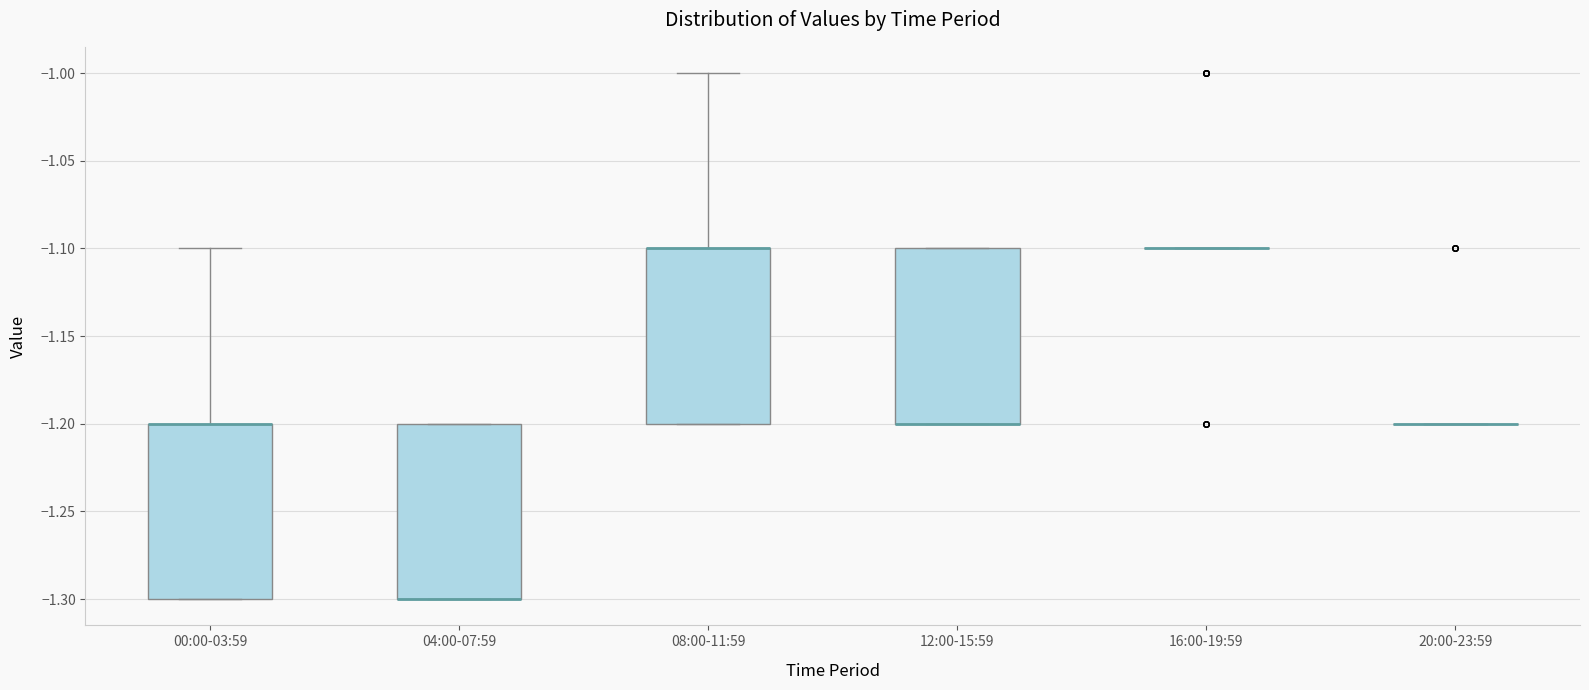

Where is the upper edge of the box for 12:00-15:59 on the y-axis? The values are not printed on the chart, so give them approximately, as read against the axis.

-1.1